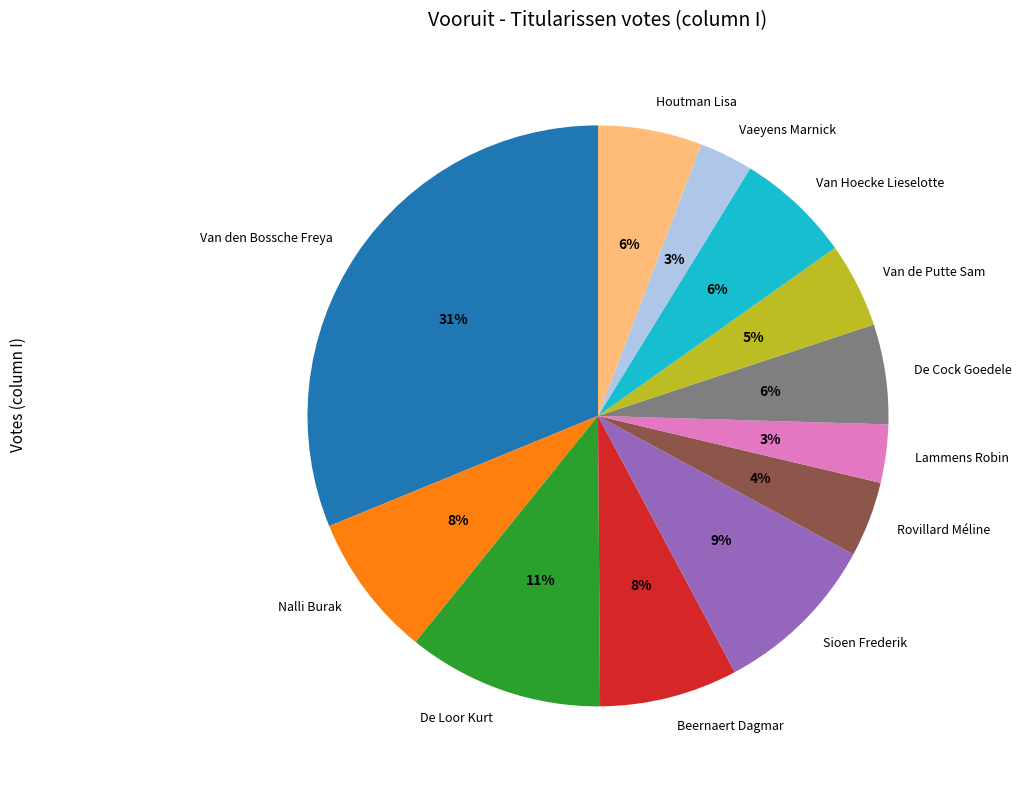

To the nearest percent, what is the difference between the largest and smallest slice percentages?

28%